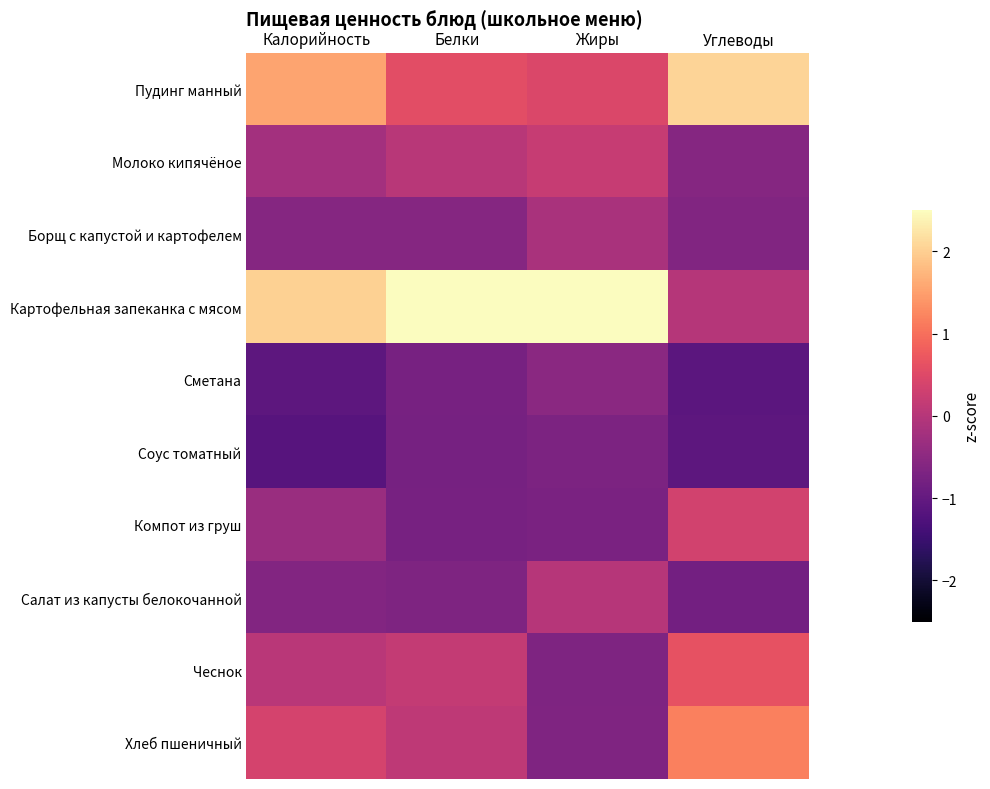

What is the difference between the highest and lowest values at Белки?

3.4